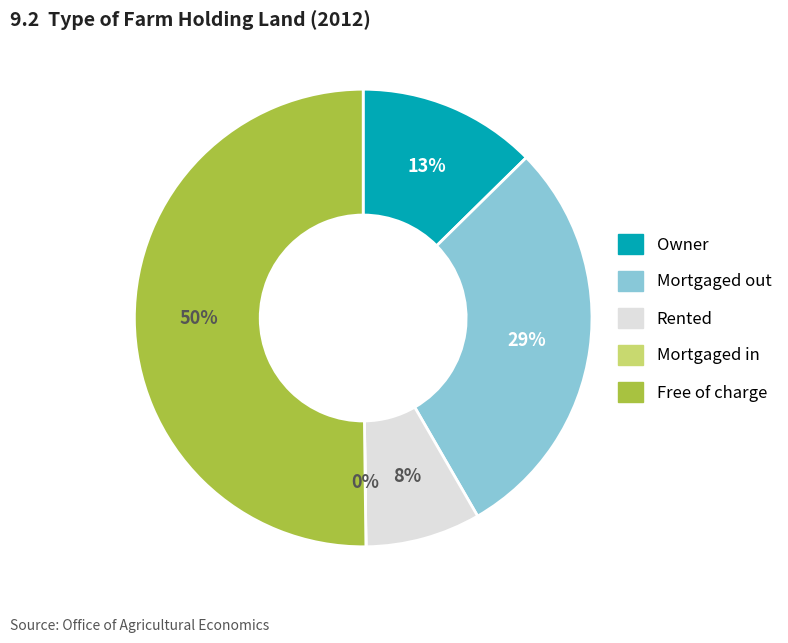

To the nearest percent, what percentage of the pie is Rented?

8%